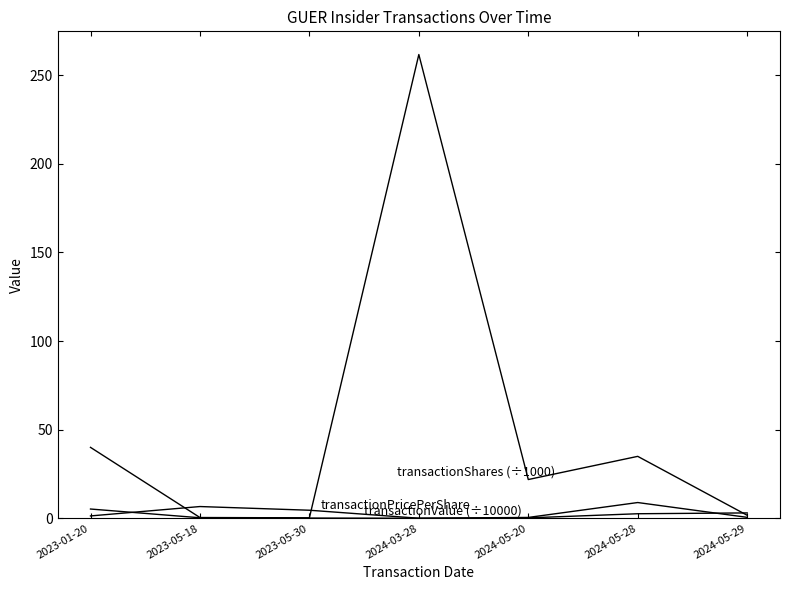

The transactionValue (÷10000) series shows 0.5 at 2024-05-29. True or false?

True